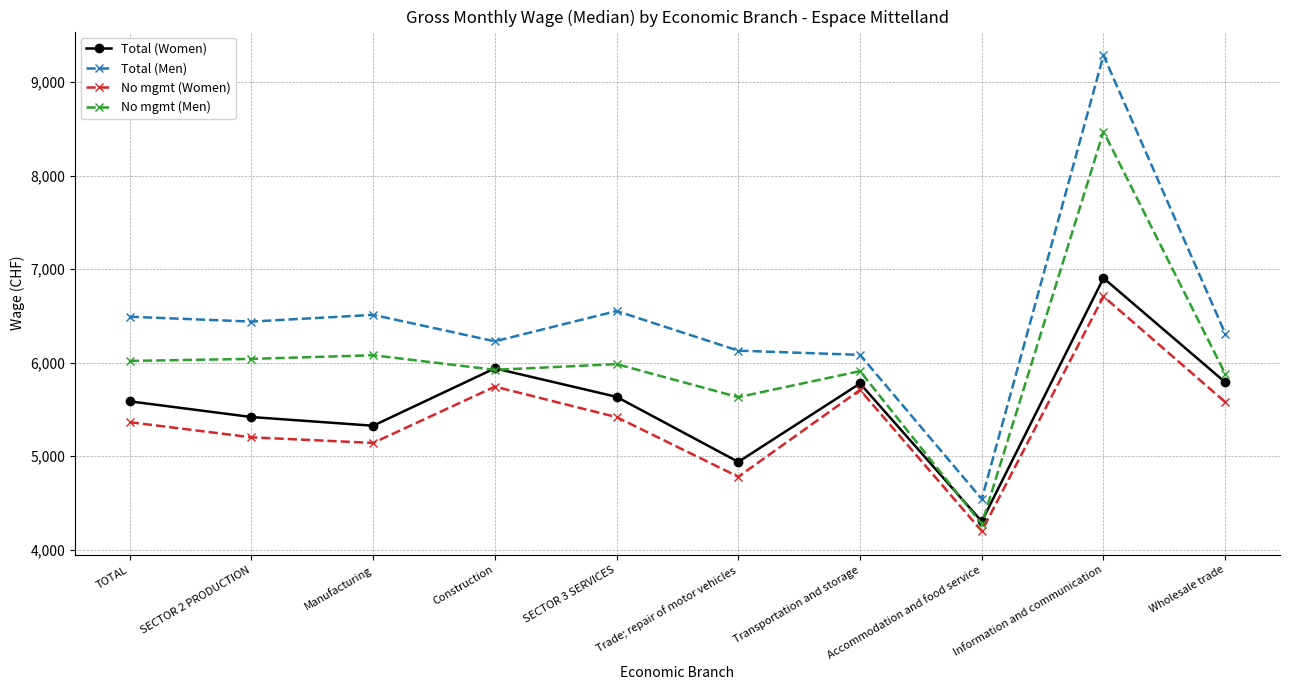

What value does the No mgmt (Women) series have at SECTOR 2 PRODUCTION, to the nearest 100?

5200